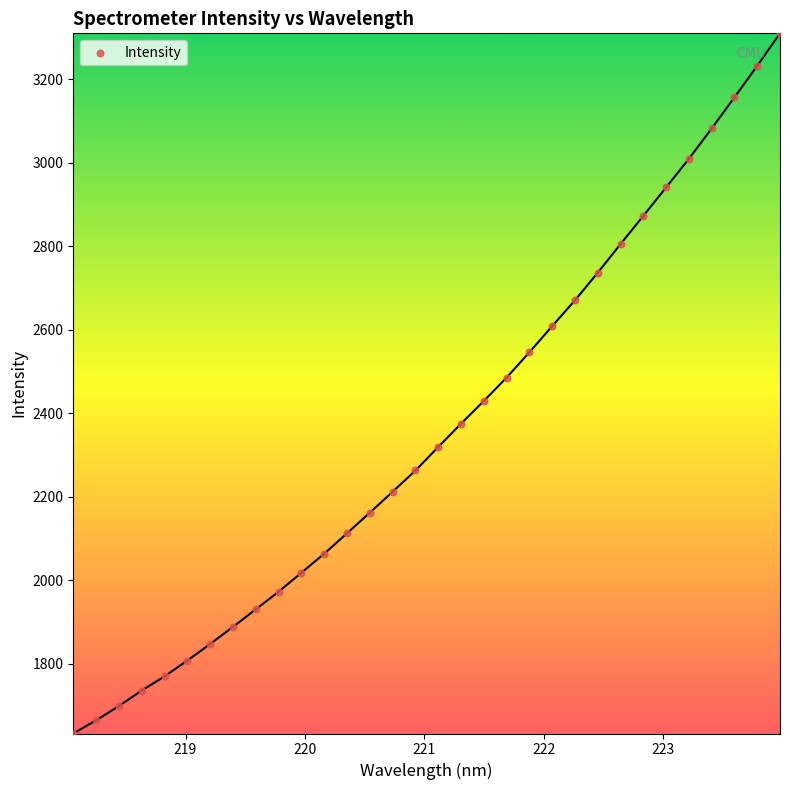

What is the range of X values (max minus min)?

5.9